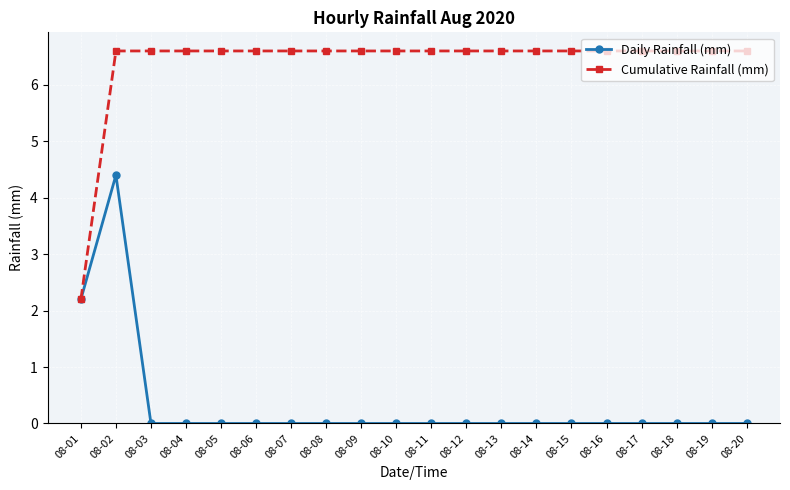

What is the difference between the second highest and minimum values in the Cumulative Rainfall (mm) series?

4.4